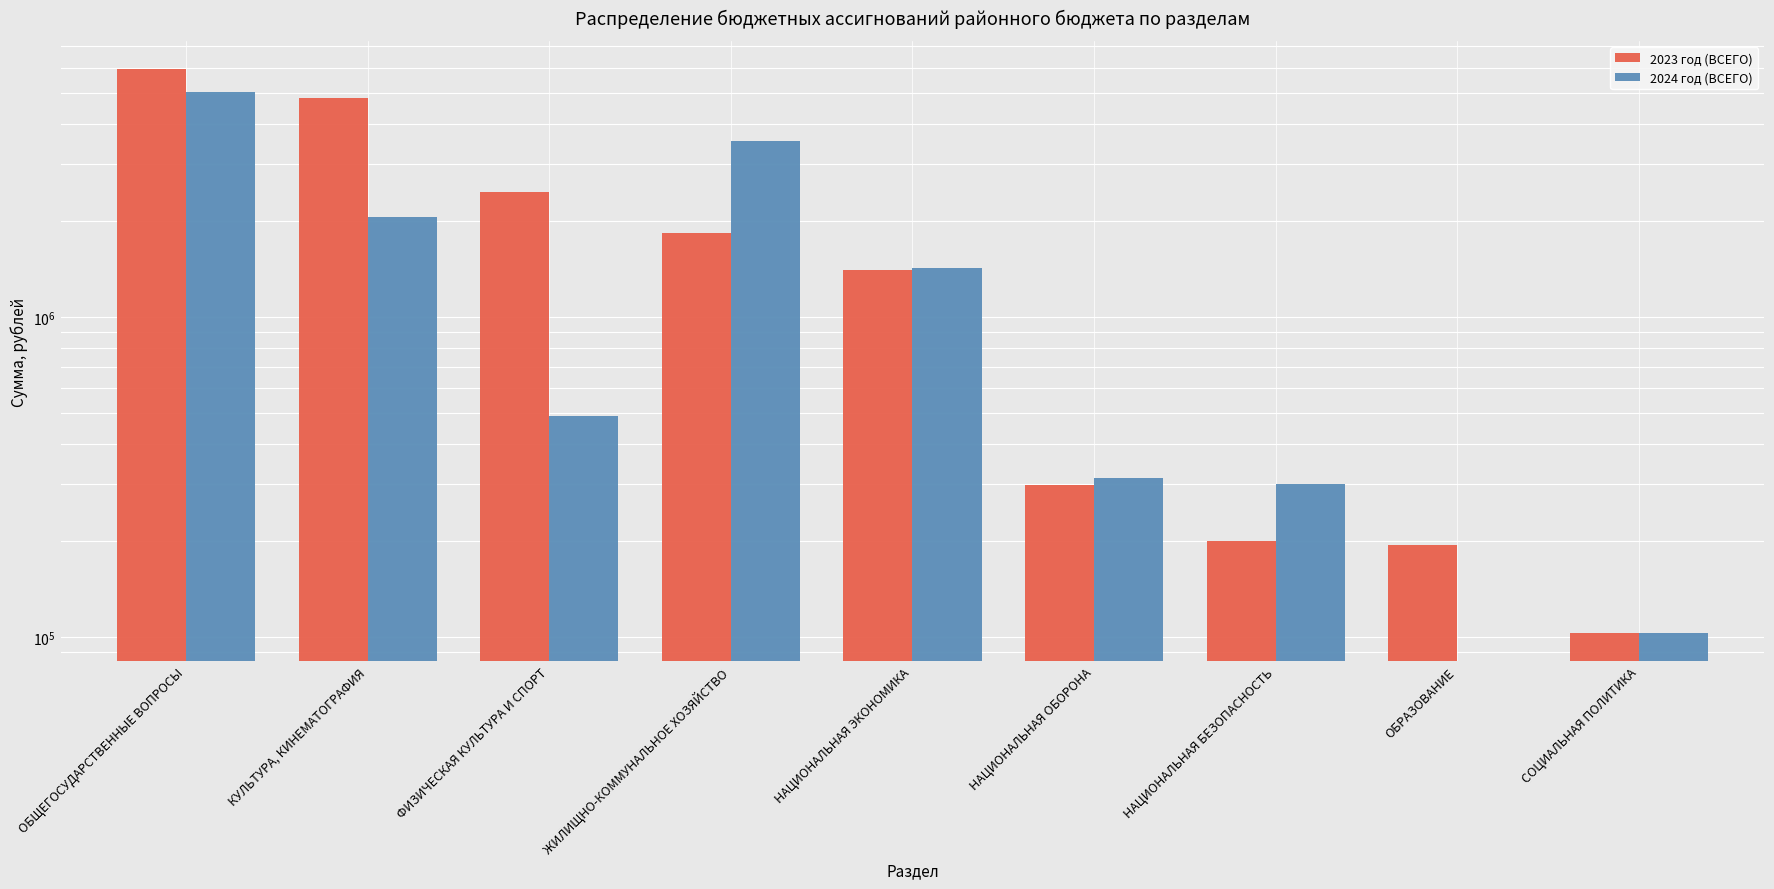

Is the value of 2024 год (ВСЕГО) at ОБРАЗОВАНИЕ greater than the value of 2023 год (ВСЕГО) at КУЛЬТУРА, КИНЕМАТОГРАФИЯ?

No